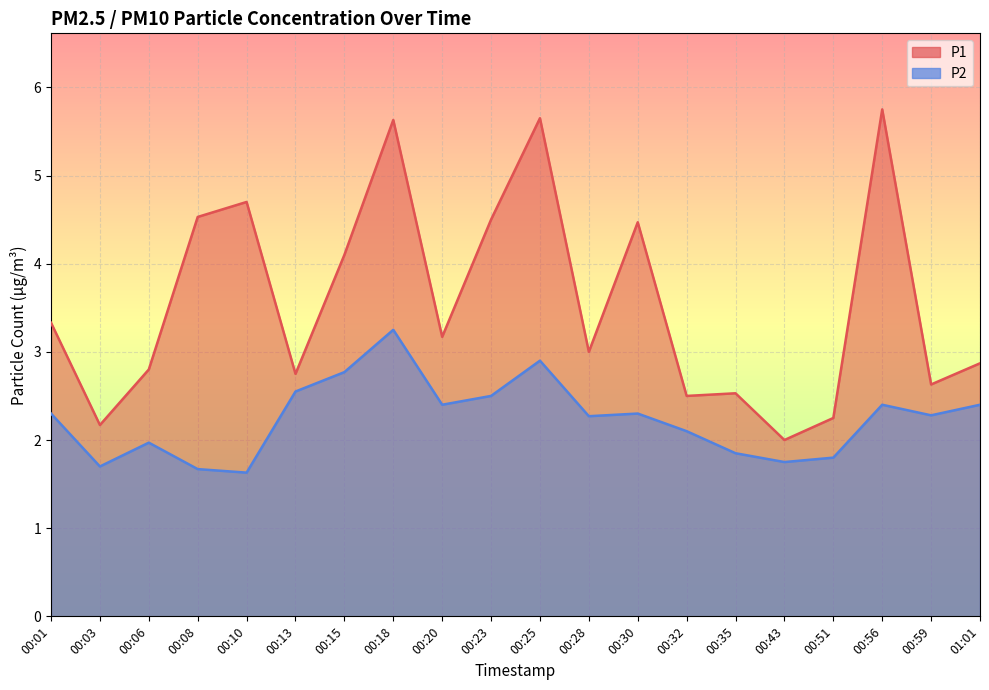

What is the label of the 11th point from the left?

00:25